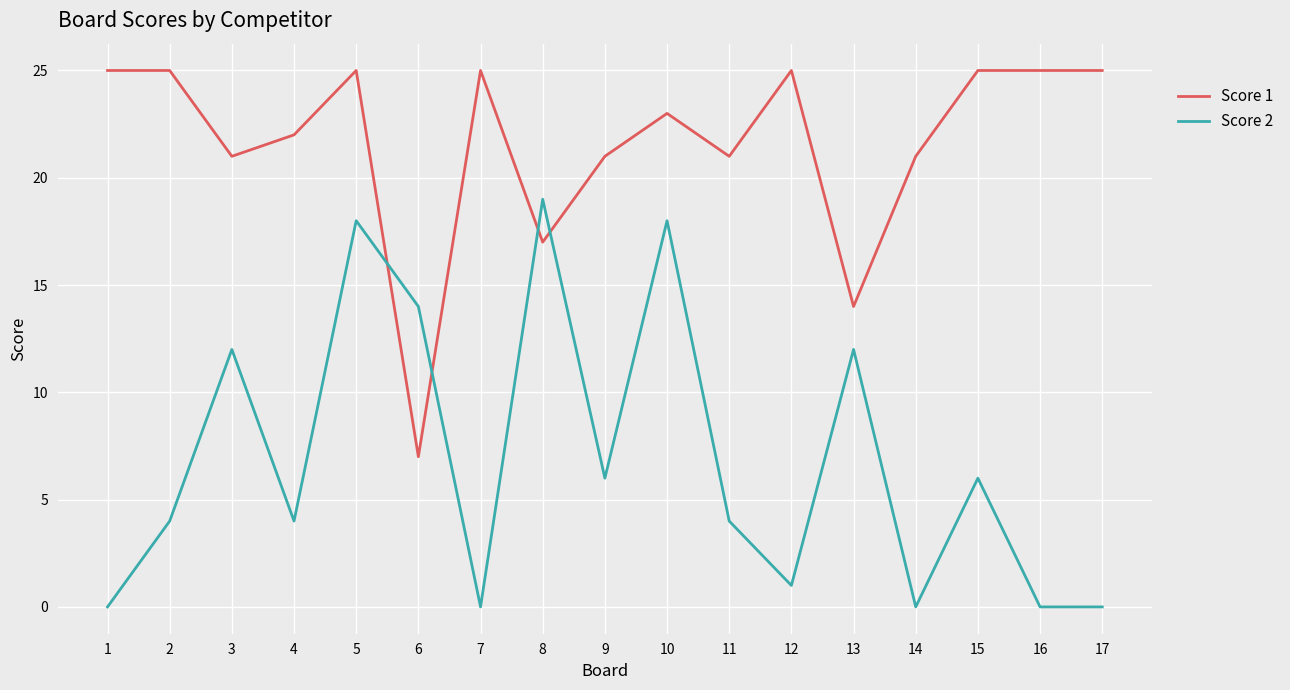

True or false: Score 2 has a value of 5 at 2.

False